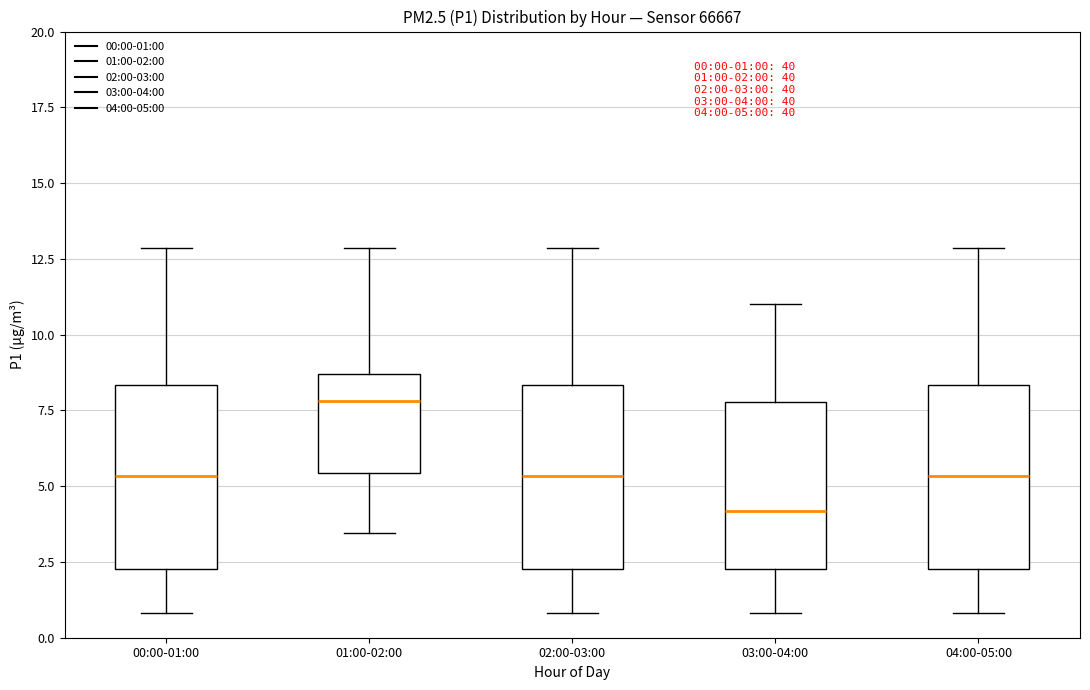

Which box has the highest median line?

01:00-02:00